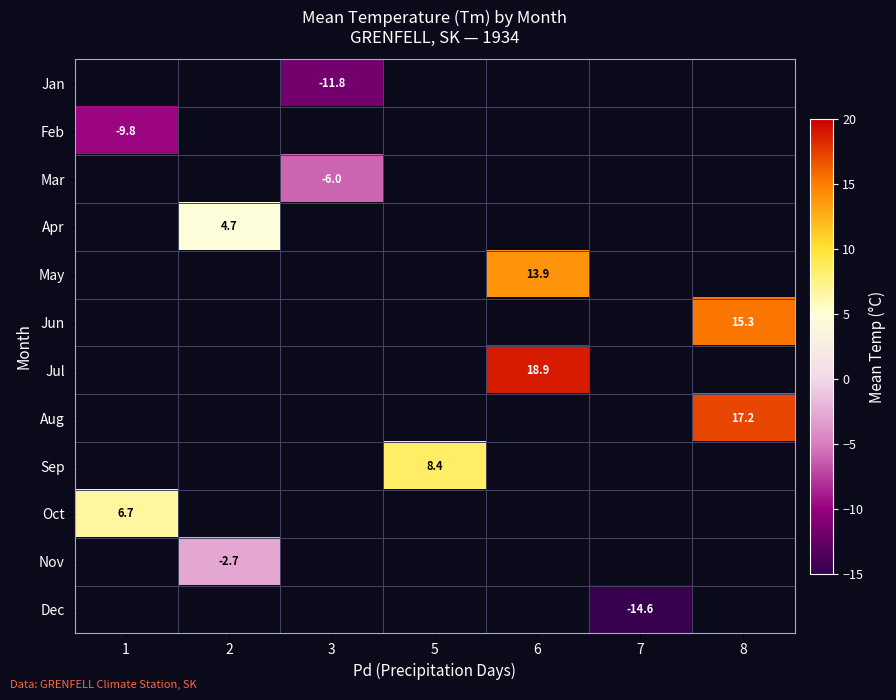

Is it true that Sep equals 8.4 at 5?

True